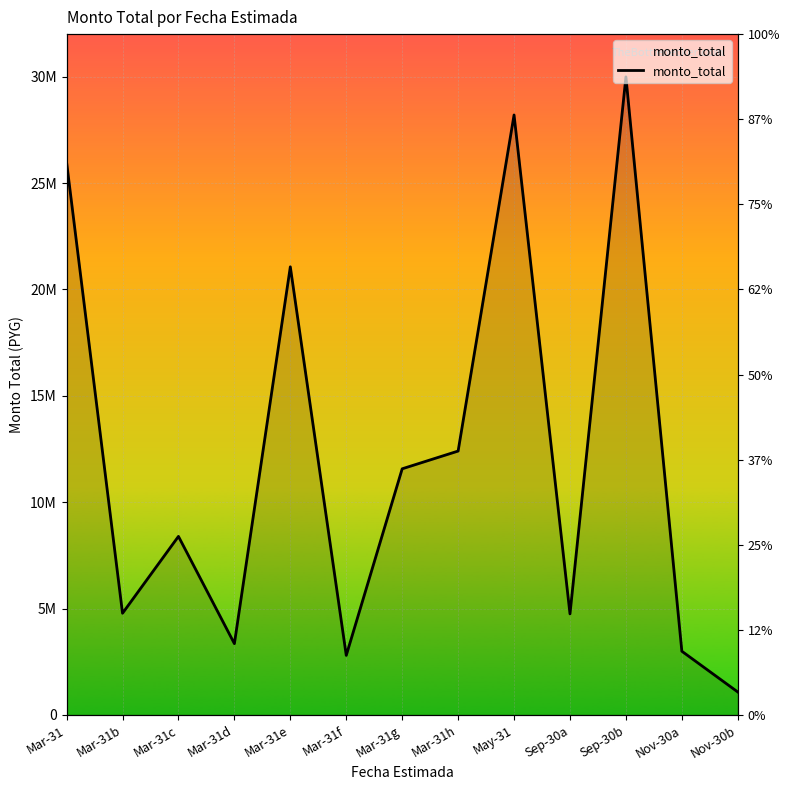

Reading left to right, list all the values displayed in this chart.

Mar-31=25972980	Mar-31b=4780000	Mar-31c=8393250	Mar-31d=3352000	Mar-31e=21063000	Mar-31f=2800000	Mar-31g=11570000	Mar-31h=12403500	May-31=28200000	Sep-30a=4750000	Sep-30b=29990000	Nov-30a=2995000	Nov-30b=1080000